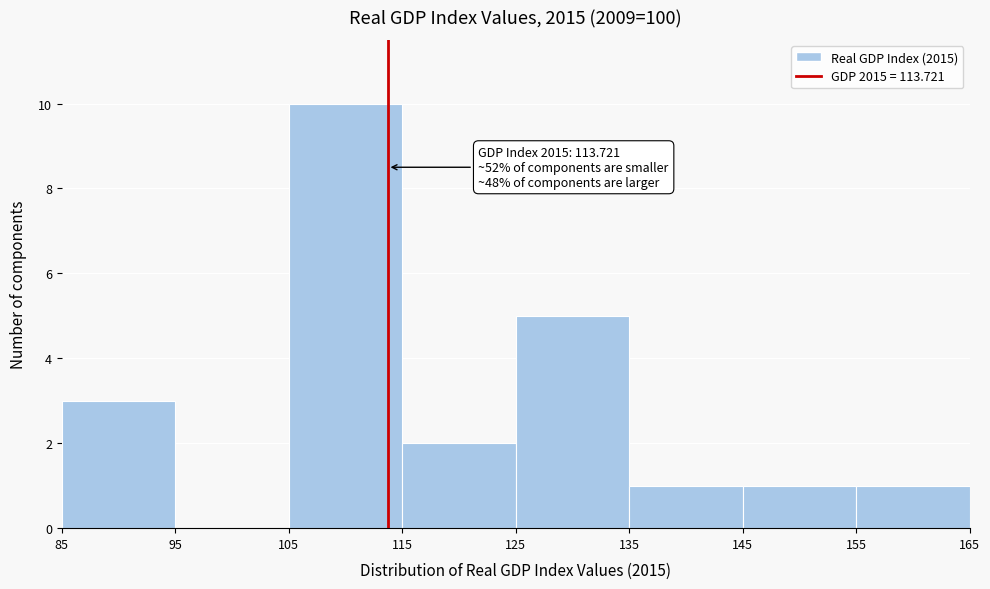

Over which range of the x-axis is the bar tallest?

105 to 115